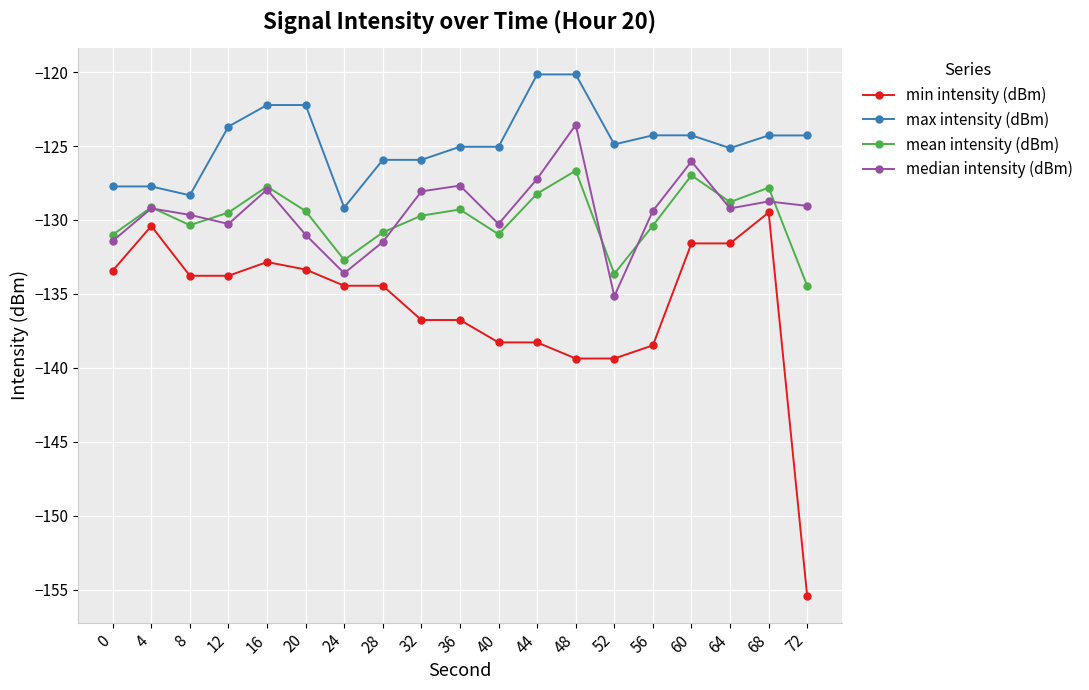

How many values in the max intensity (dBm) series are below -124?

14